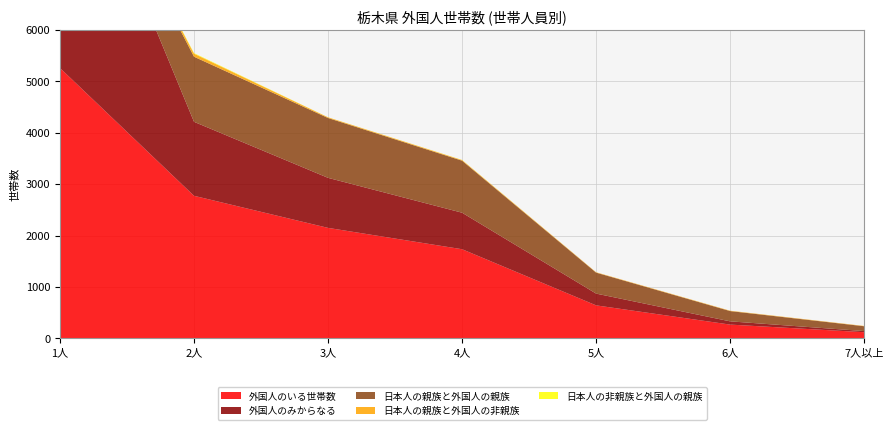

Reading left to right, extract all data points from this chart.

外国人のいる世帯数: 5261	2775	2151	1736	644	270	122
外国人のみからなる: 5261	1439	973	710	229	63	22
日本人の親族と外国人の親族: 0	1266	1164	1012	408	200	94
日本人の親族と外国人の非親族: 0	59	13	12	7	7	6
日本人の非親族と外国人の親族: 0	11	1	2	0	0	0